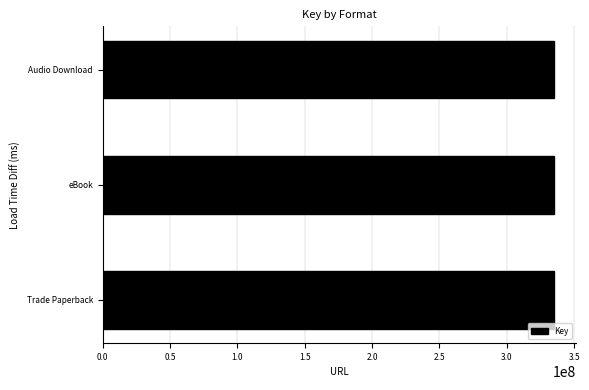

What is the difference between the maximum and minimum values?

270132